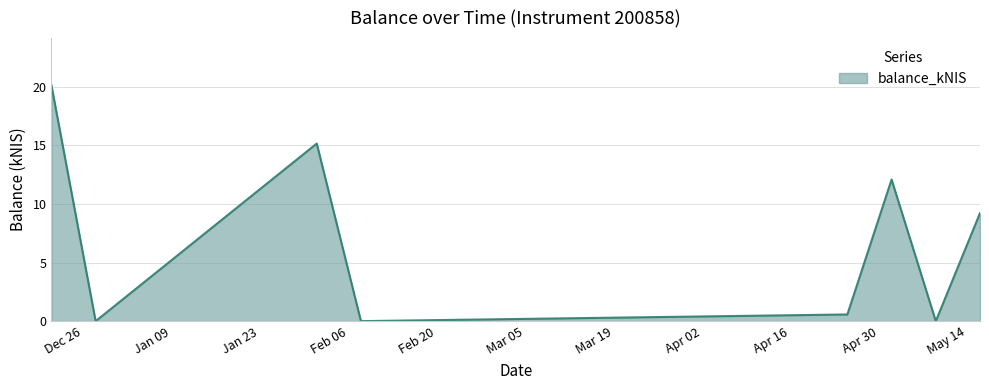

What is the maximum value shown in the chart?

20.1